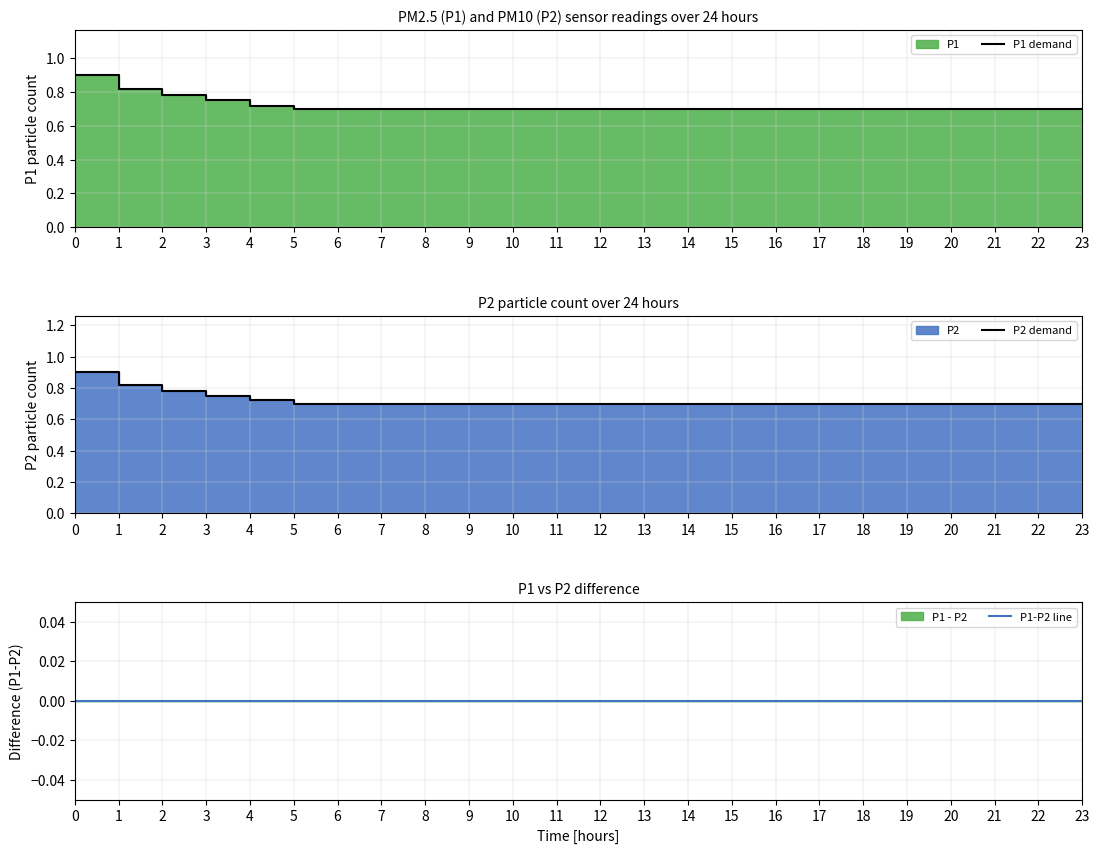

What is the sum of all P1 demand values?

17.3